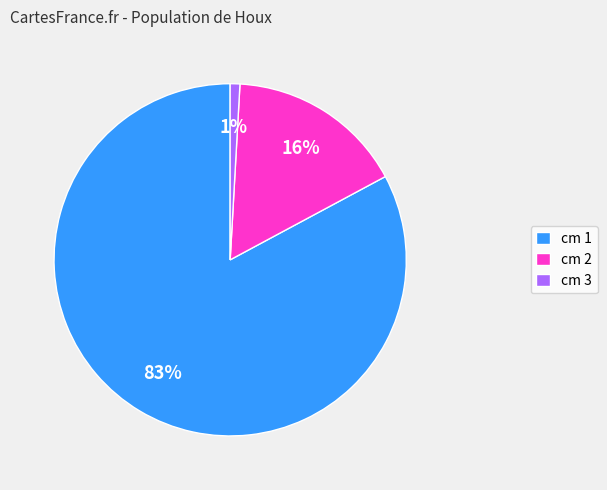

Which has a higher value, cm 1 or cm 2?

cm 1